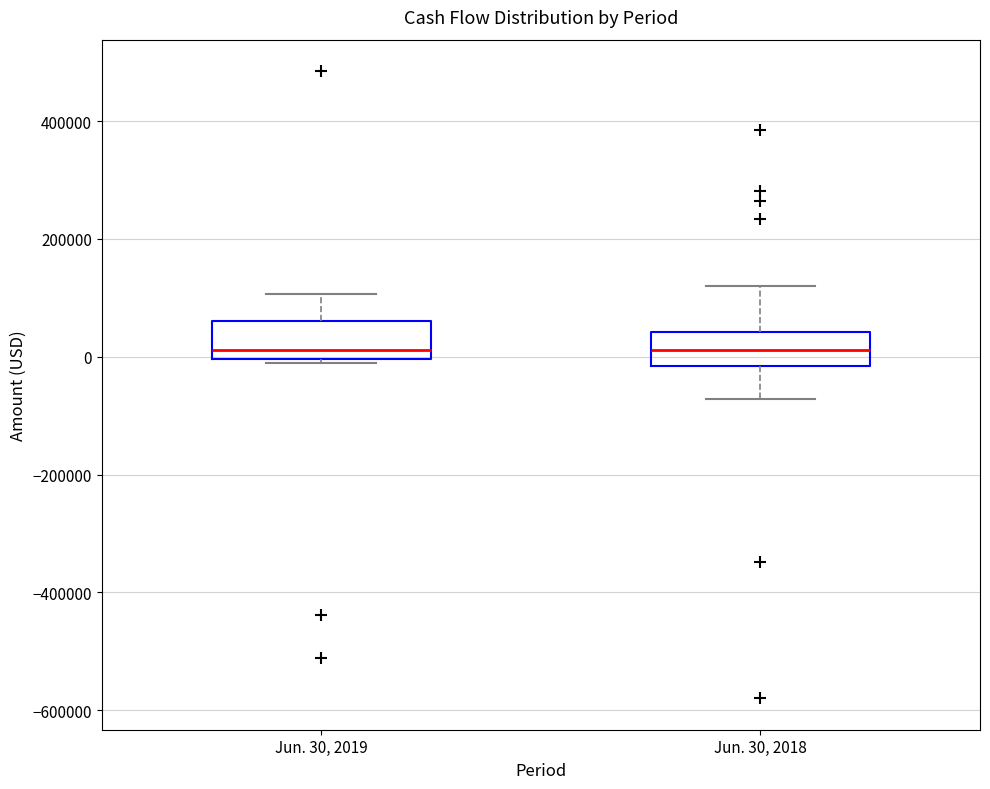

Reading left to right, transcribe this box plot: for each box, give where its median line is, the range the box spans, and where its two whiskers end, as read against the y-axis. The values are not printed on the chart, so give them approximately, as read against the axis.

Jun. 30, 2019: median 20000, box 0 to 60000, whiskers -20000 to 100000
Jun. 30, 2018: median 20000, box -20000 to 40000, whiskers -80000 to 120000